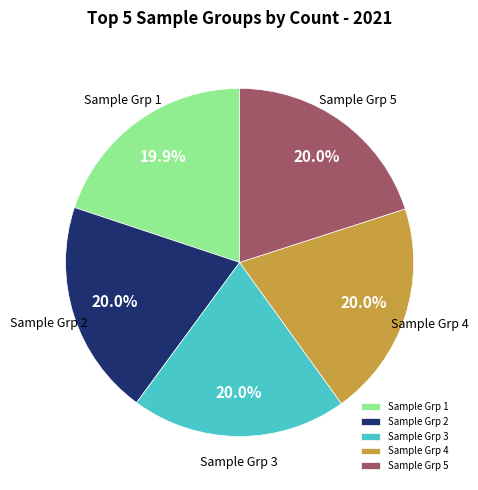

Does Sample Grp 3 account for over 50% of the chart?

No